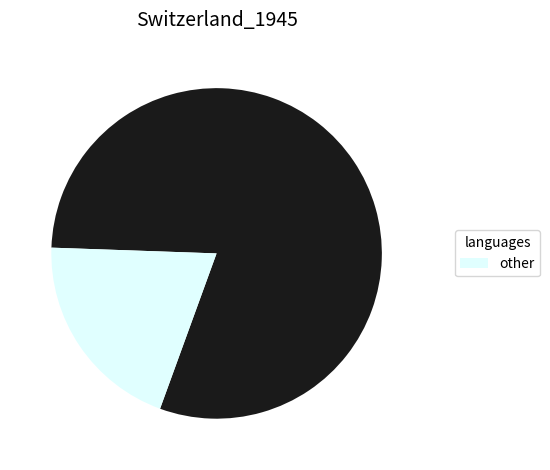

Does any single category account for the majority?

Yes